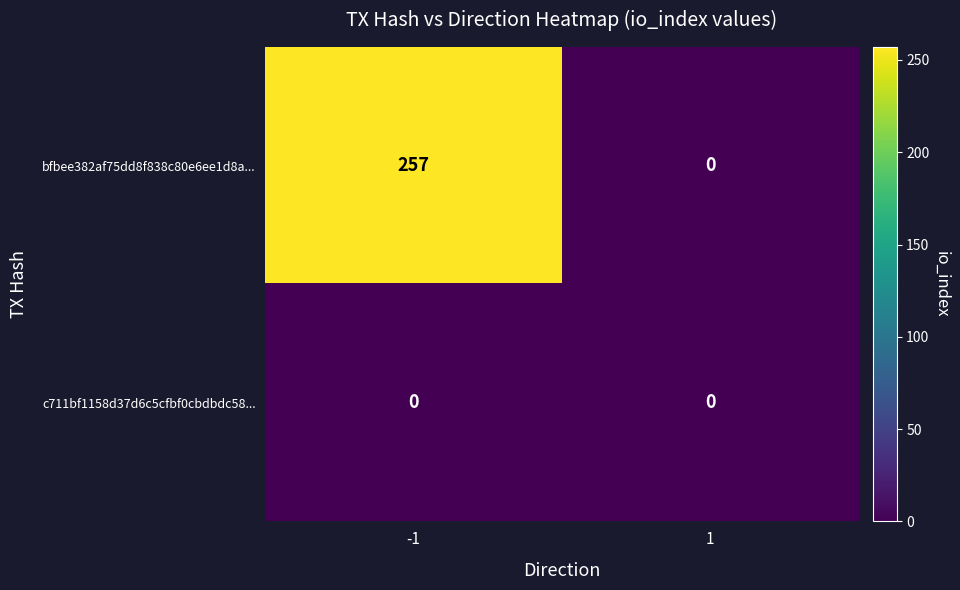

The bfbee382af75dd8f838c80e6ee1d8a... series shows -125 at 1. True or false?

False